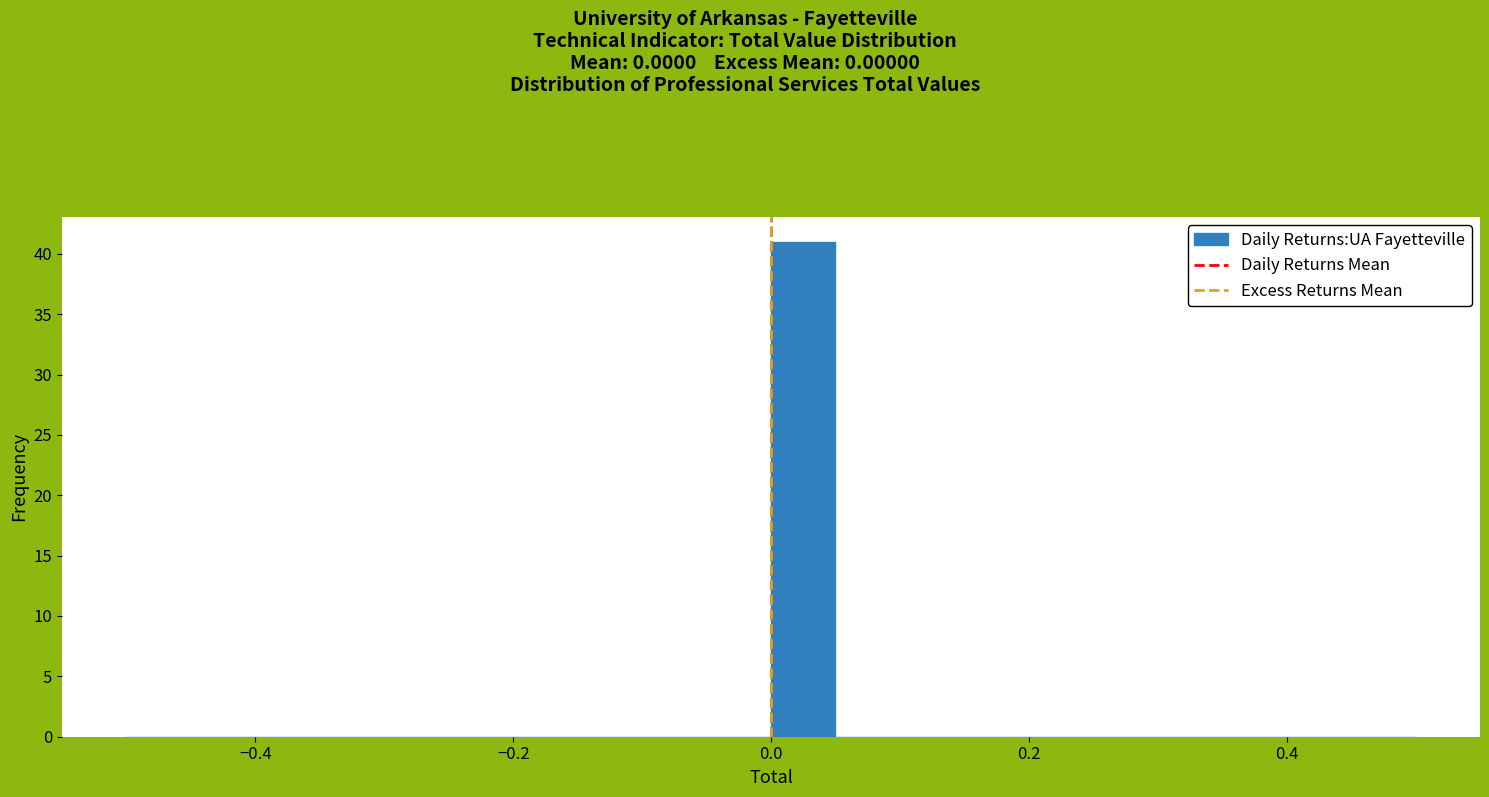

Read against the x-axis, roughly where is the centre of the tallest bar?

0.02